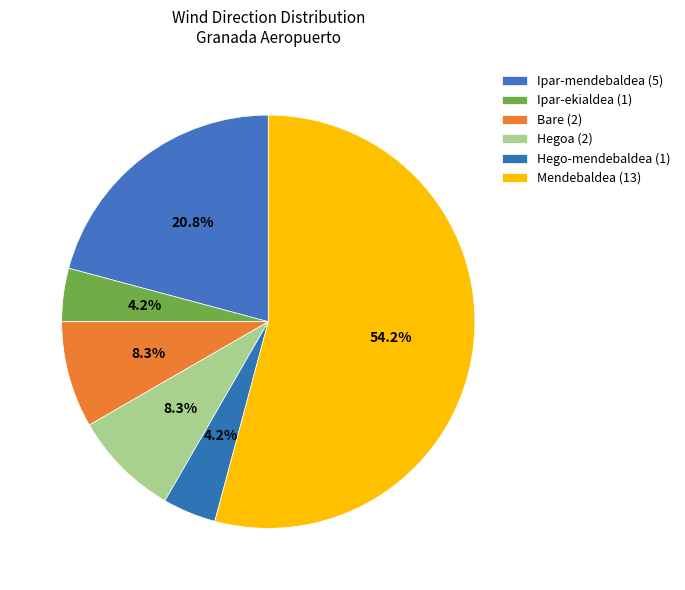

Count the number of slices in the pie.

6